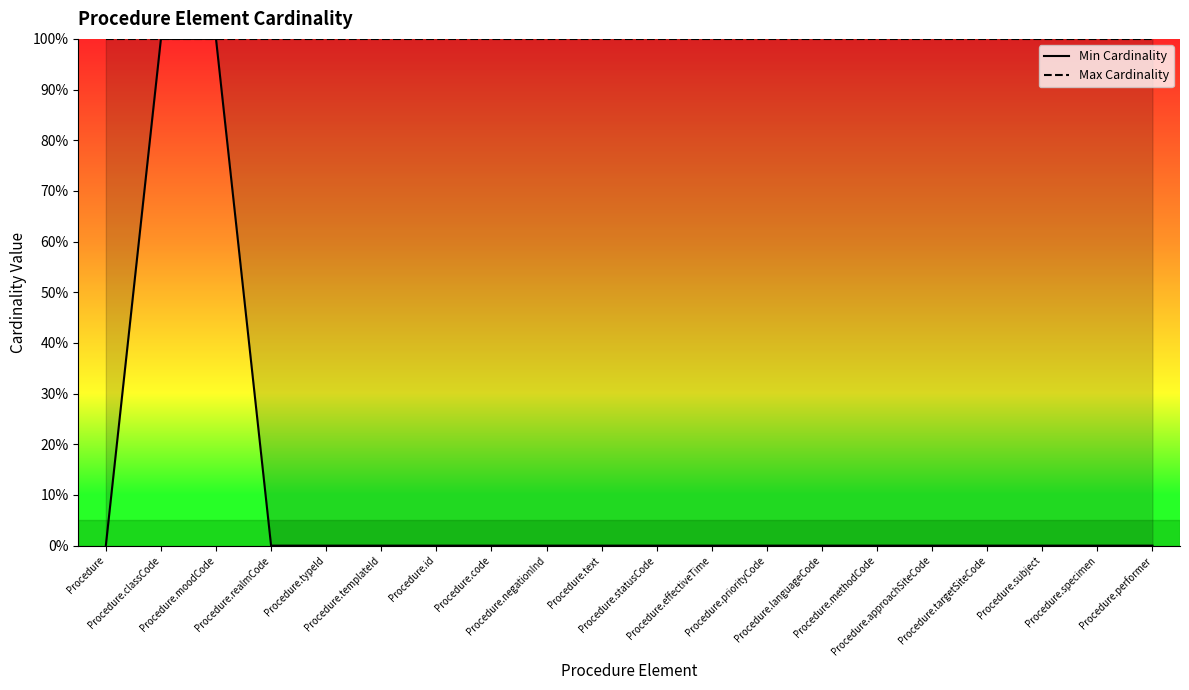

True or false: Max Cardinality has more than 2 points higher than both neighbors.

False